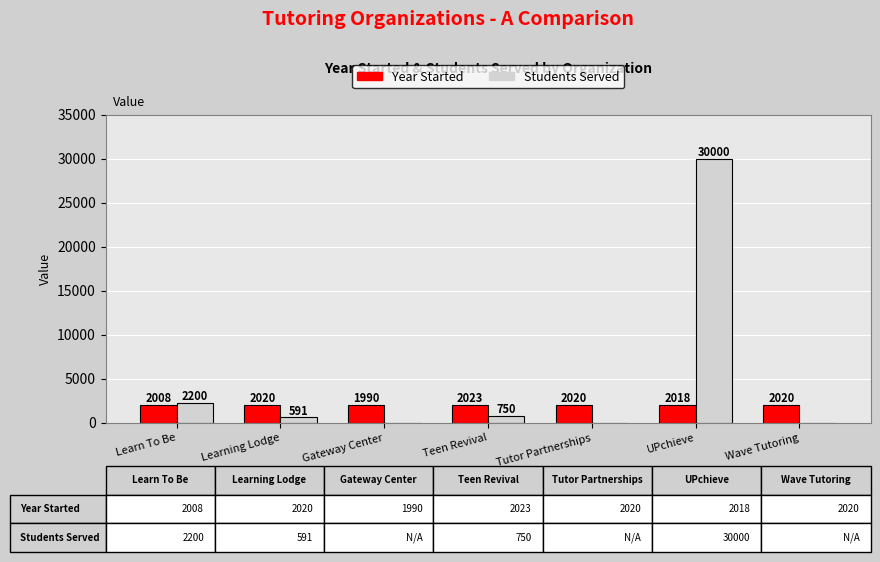

Which series changed the most between Learning Lodge and Gateway Center?

Students Served